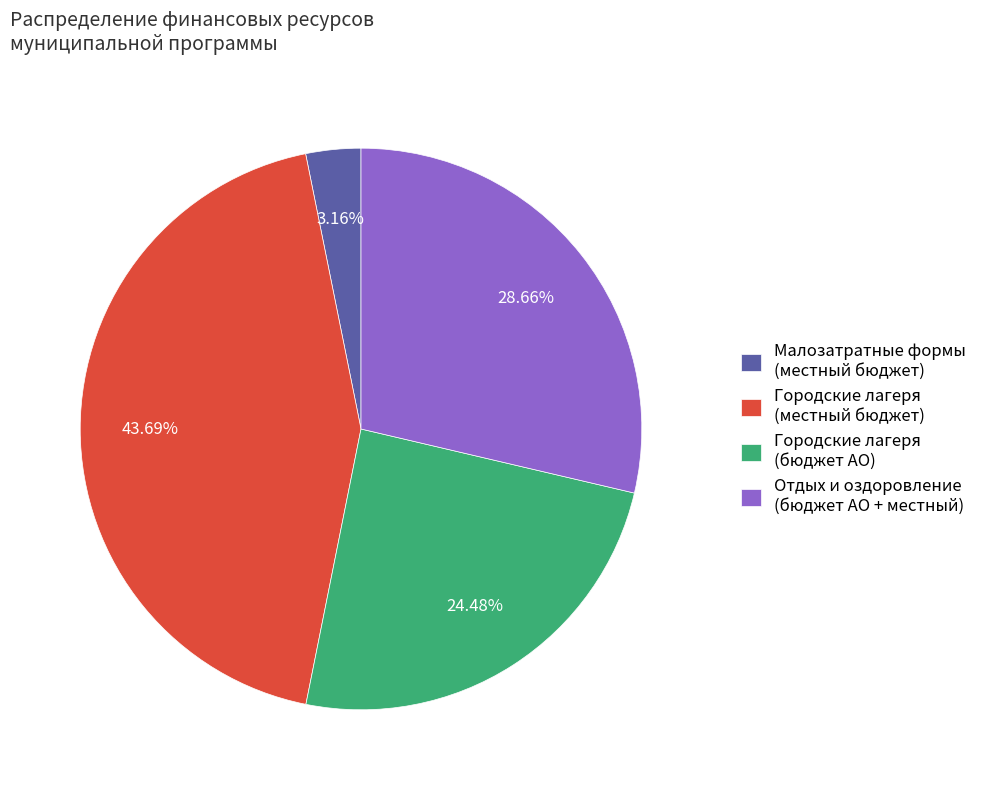

Which has a higher value, Отдых и оздоровление (бюджет АО + местный) or Городские лагеря (местный бюджет)?

Городские лагеря (местный бюджет)